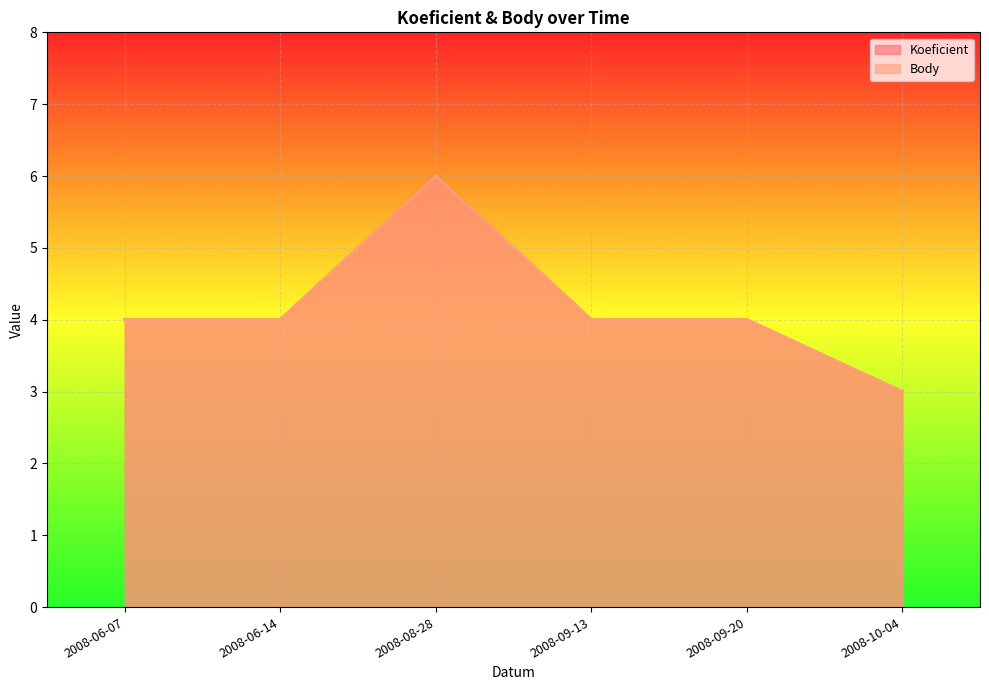

At which category does Body reach its first local peak?

2008-08-28